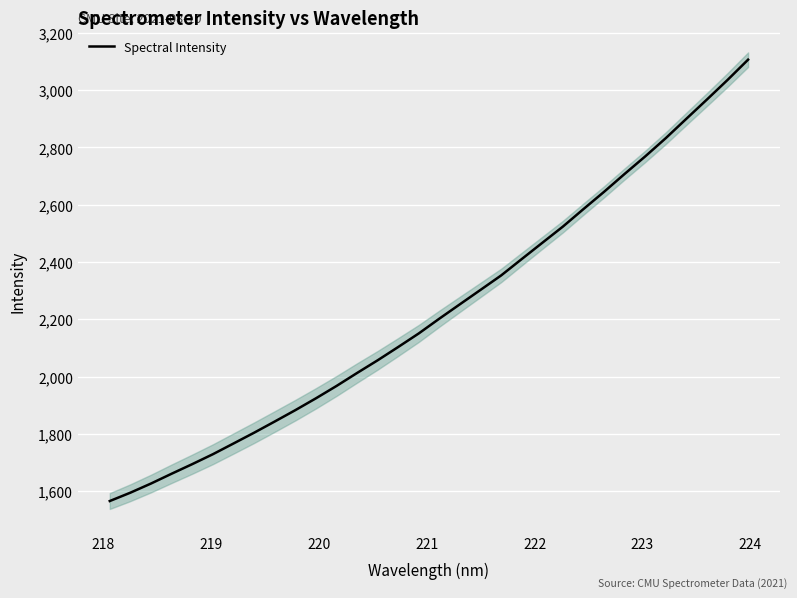

What is the difference between the maximum and minimum values?

1540.1